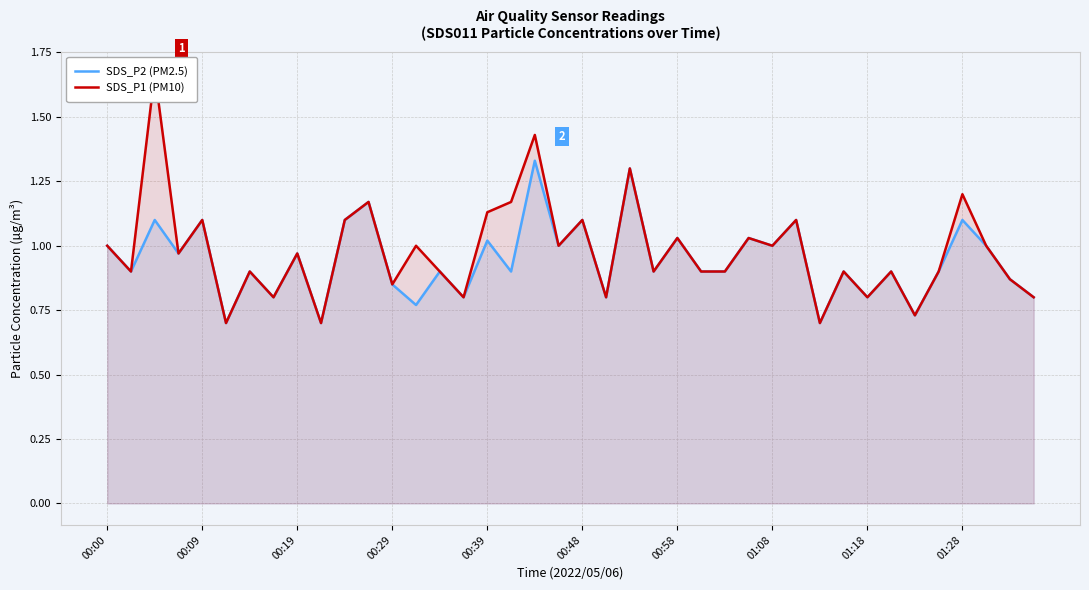

Rank the series by their maximum value, from highest to lowest.

SDS_P1 (PM10), SDS_P2 (PM2.5)